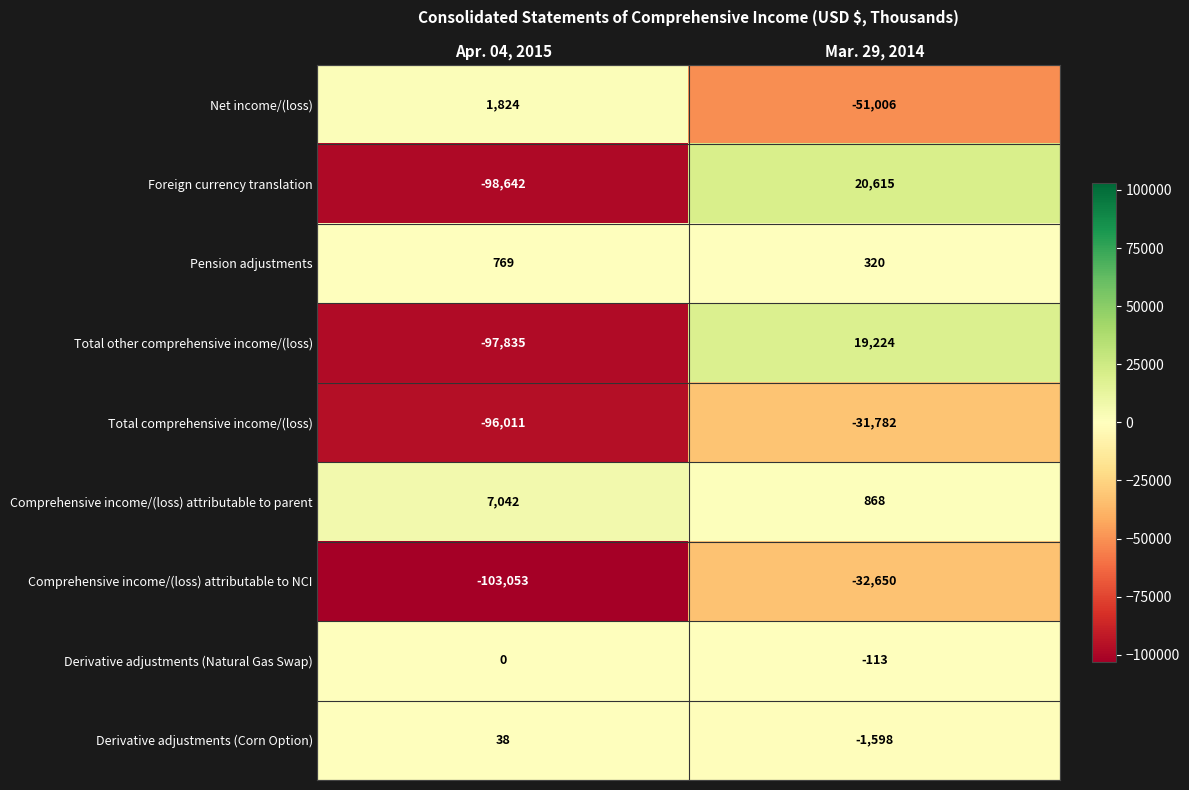

What is the difference between the maximum and minimum values in the Total other comprehensive income/(loss) series?

117059